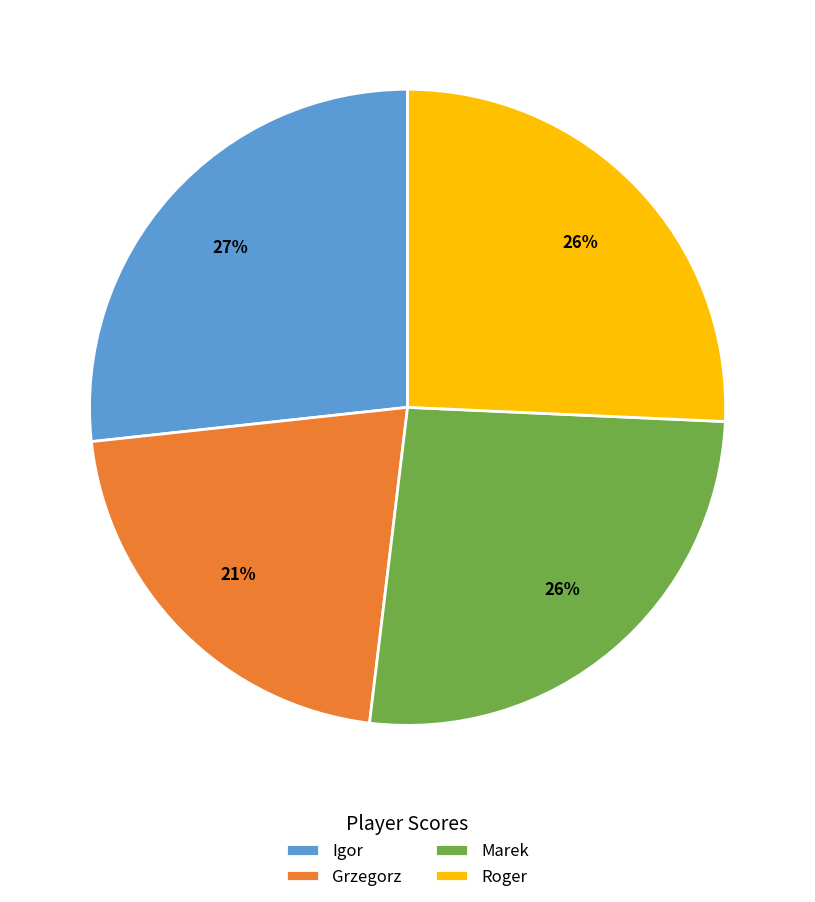

What is the ratio of the value at Igor to the value at Roger?

1.0